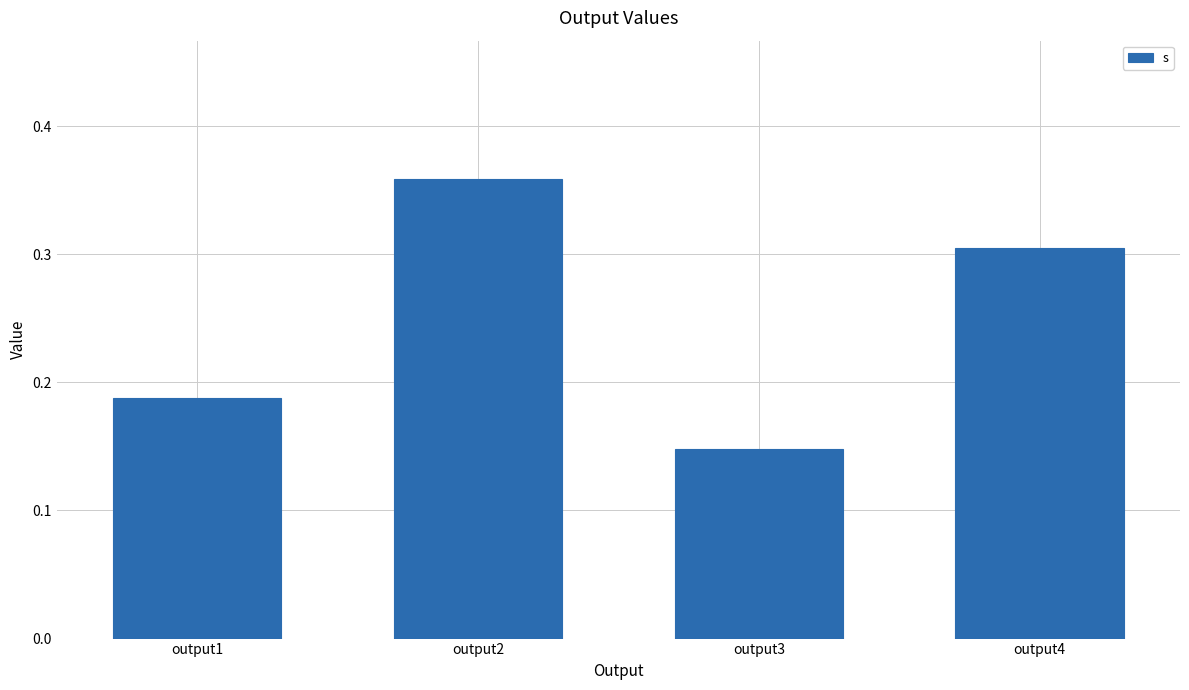

List the labels in order of value, smallest first.

output3, output1, output4, output2